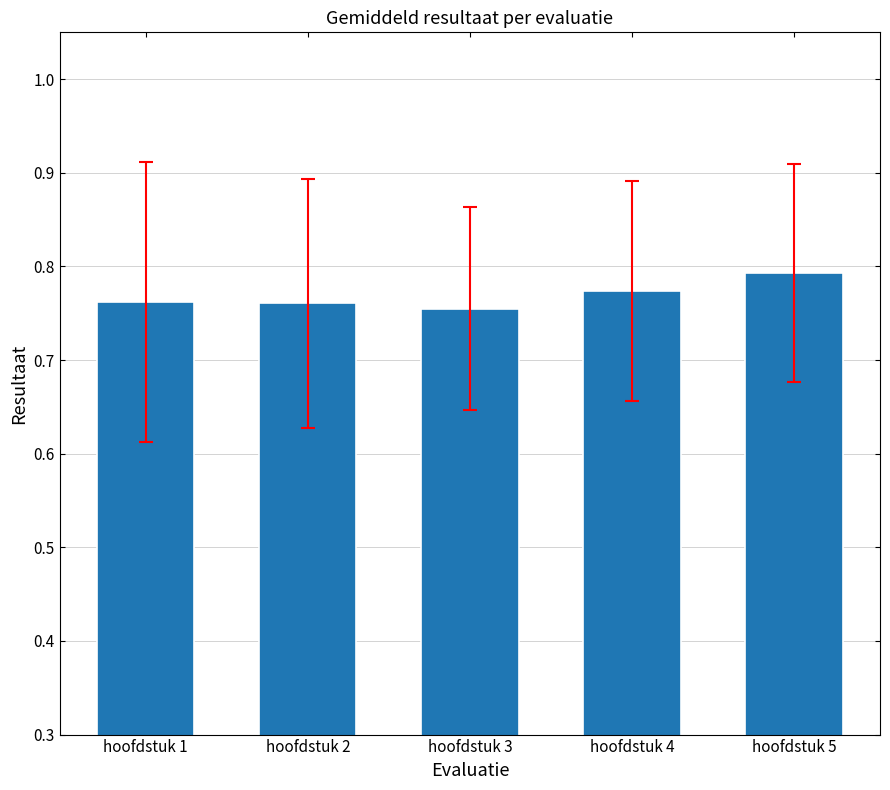

Which category has the highest value across all series?

hoofdstuk 5